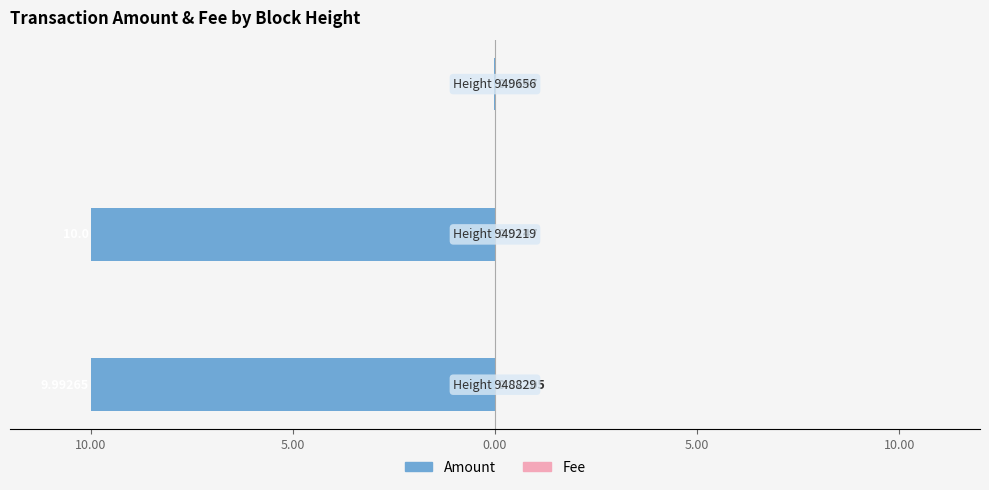

Are the bars grouped side by side (vs. stacked)?

Yes